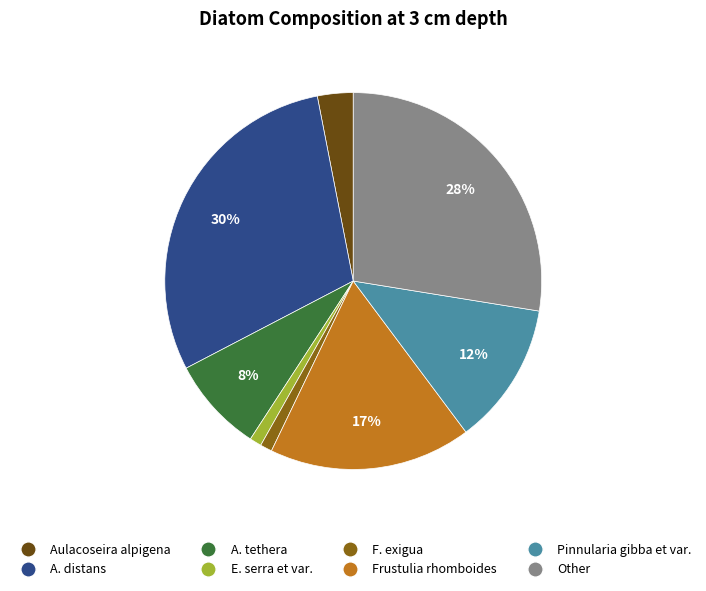

Is the sum of F. exigua and Frustulia rhomboides greater than half?

No